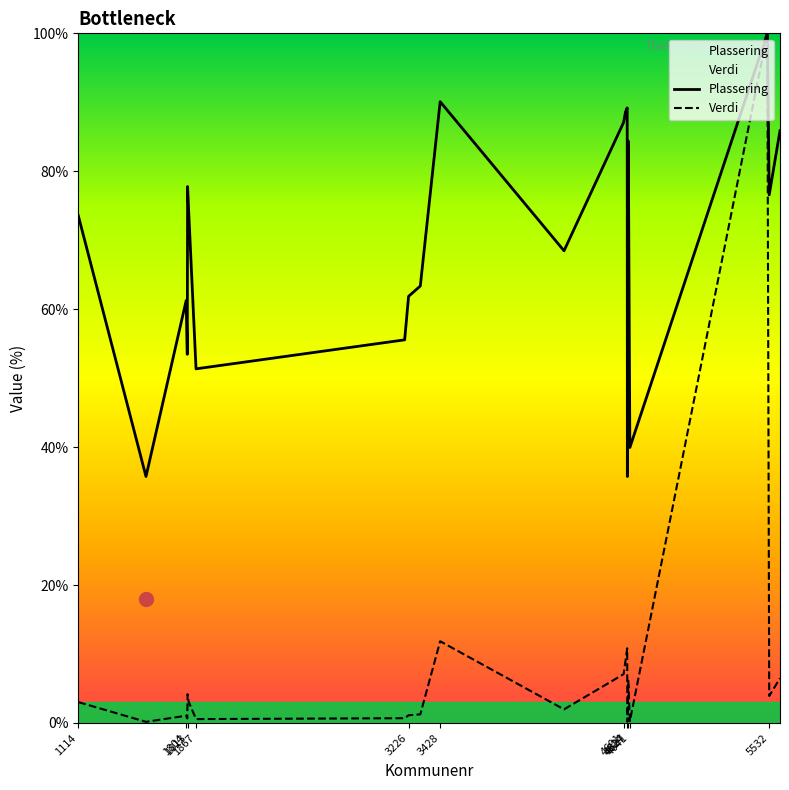

Count the number of categories in the chart.

22